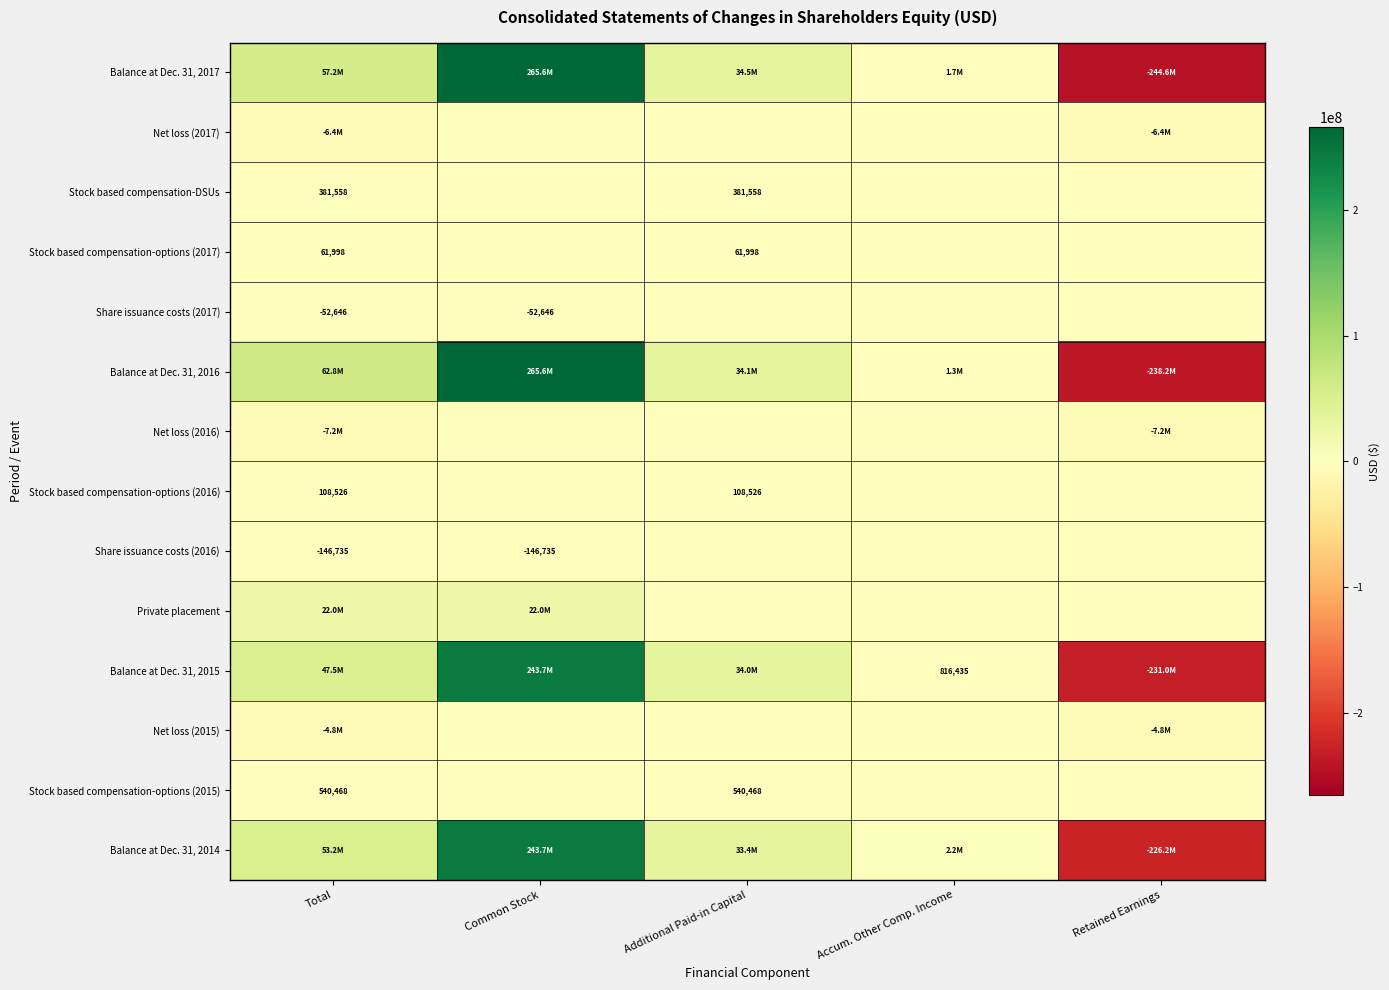

Which has a higher value, Additional Paid-in Capital or Accum. Other Comp. Income?

Additional Paid-in Capital